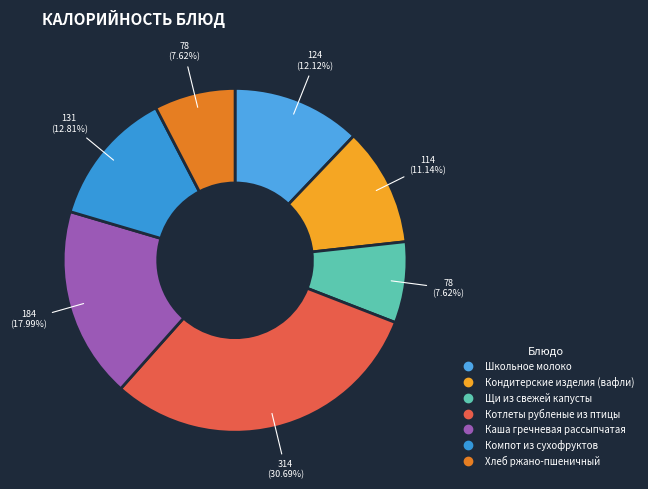

What is the largest slice in the pie chart?

Котлеты рубленые из птицы